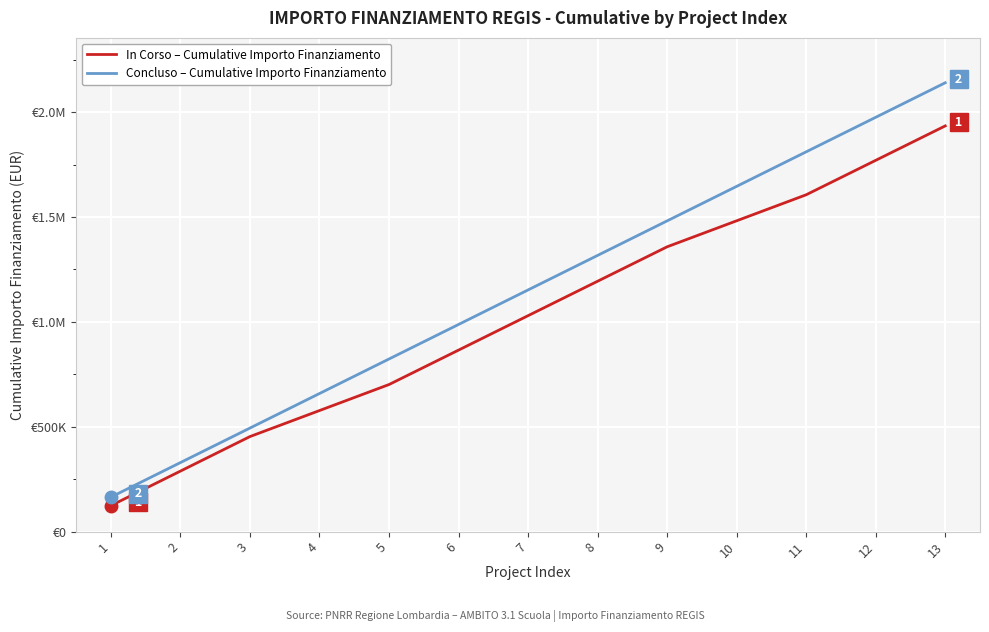

Does the chart have visible grid lines?

Yes